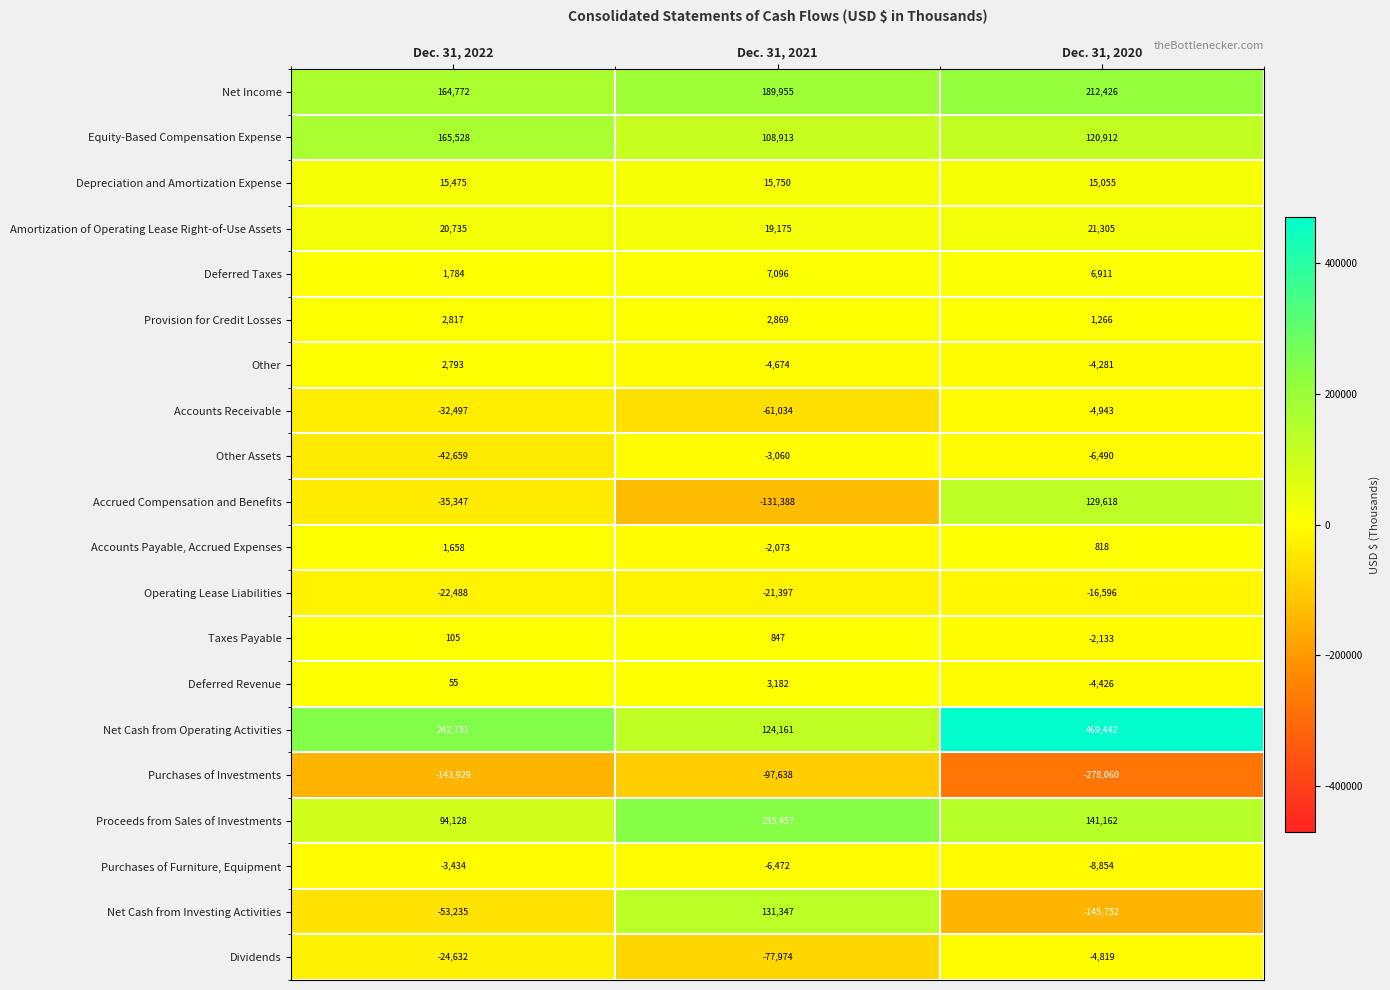

List the series in order of their peak value, highest first.

Net Cash from Operating Activities, Proceeds from Sales of Investments, Net Income, Equity-Based Compensation Expense, Net Cash from Investing Activities, Accrued Compensation and Benefits, Amortization of Operating Lease Right-of-Use Assets, Depreciation and Amortization Expense, Deferred Taxes, Deferred Revenue, Provision for Credit Losses, Other, Accounts Payable, Accrued Expenses, Taxes Payable, Other Assets, Purchases of Furniture, Equipment, Dividends, Accounts Receivable, Operating Lease Liabilities, Purchases of Investments